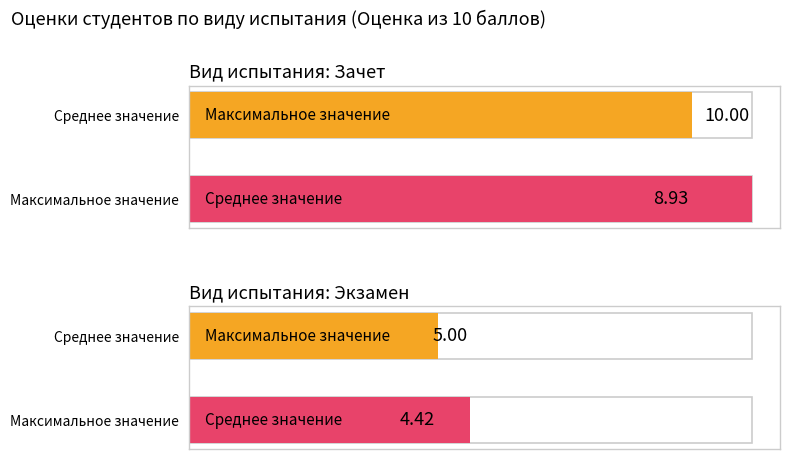

Rank the series at Зачет from lowest to highest value.

Среднее значение, Максимальное значение